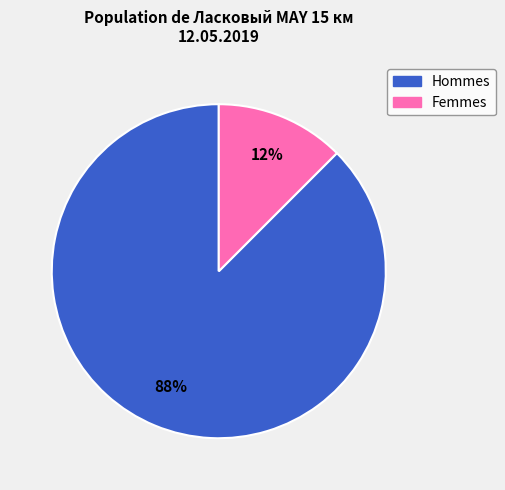

The Hommes slice represents 78% of the pie. True or false?

False